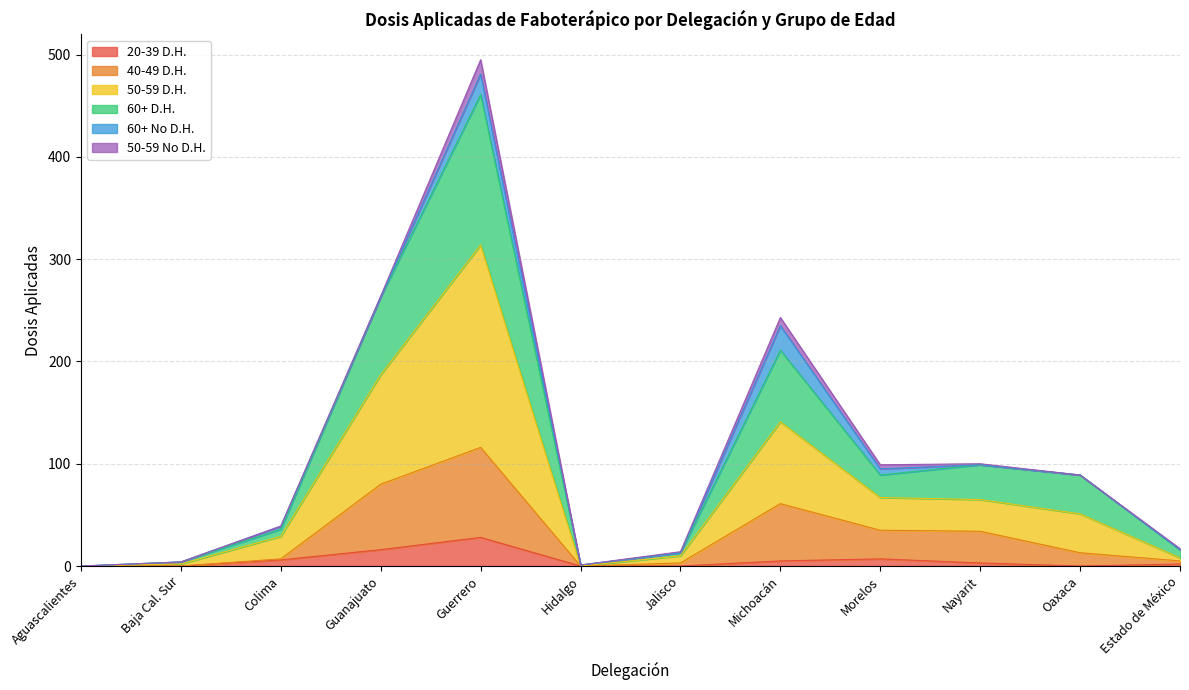

At which category does the chart reach its minimum across all series?

Aguascalientes